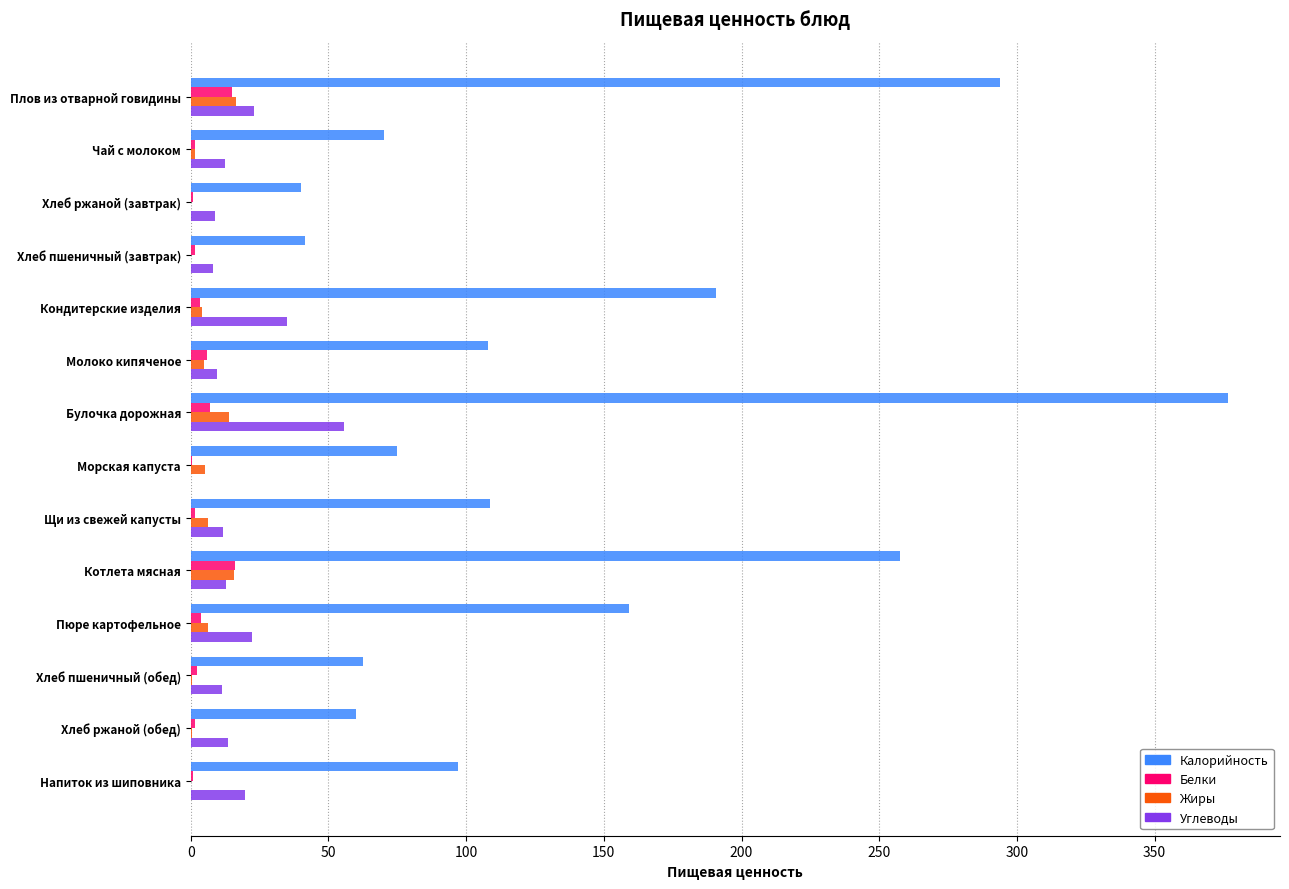

What is the sum of all Углеводы values?

243.8